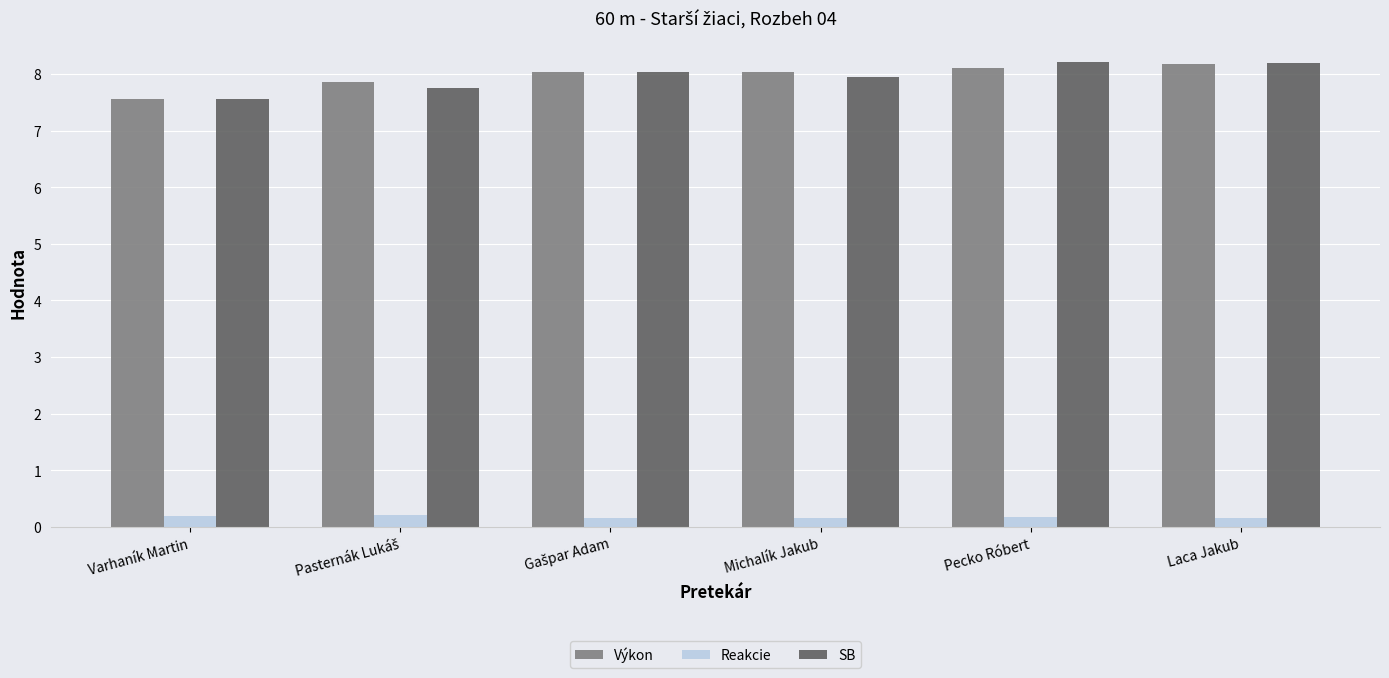

Is it true that Výkon equals 7.5 at Varhaník Martin?

True